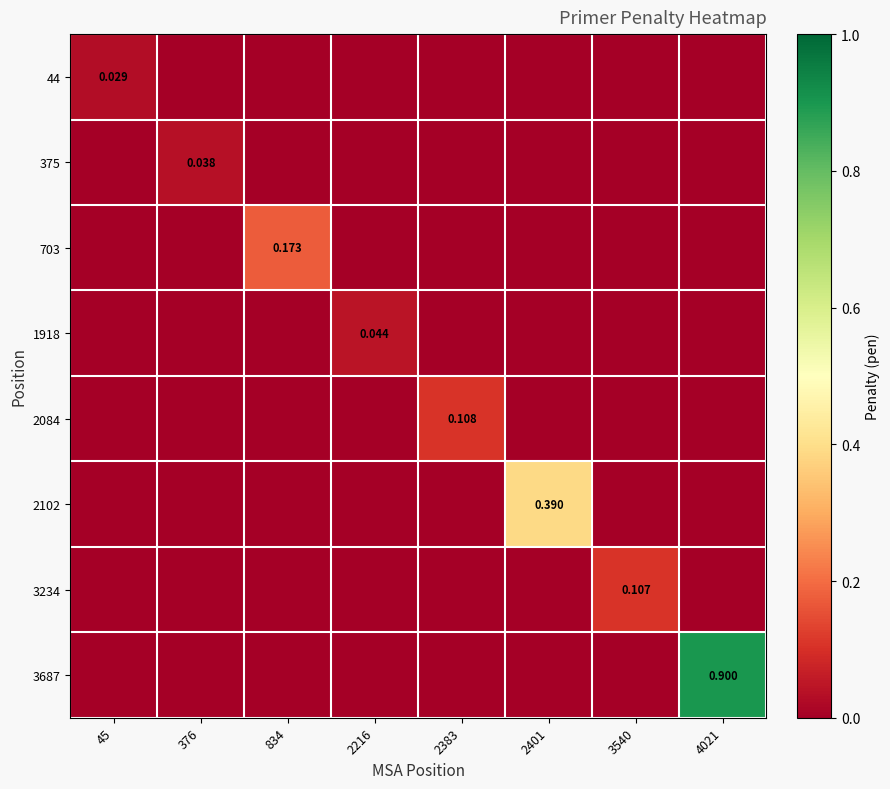

How many data points in 3687 are above 0?

1